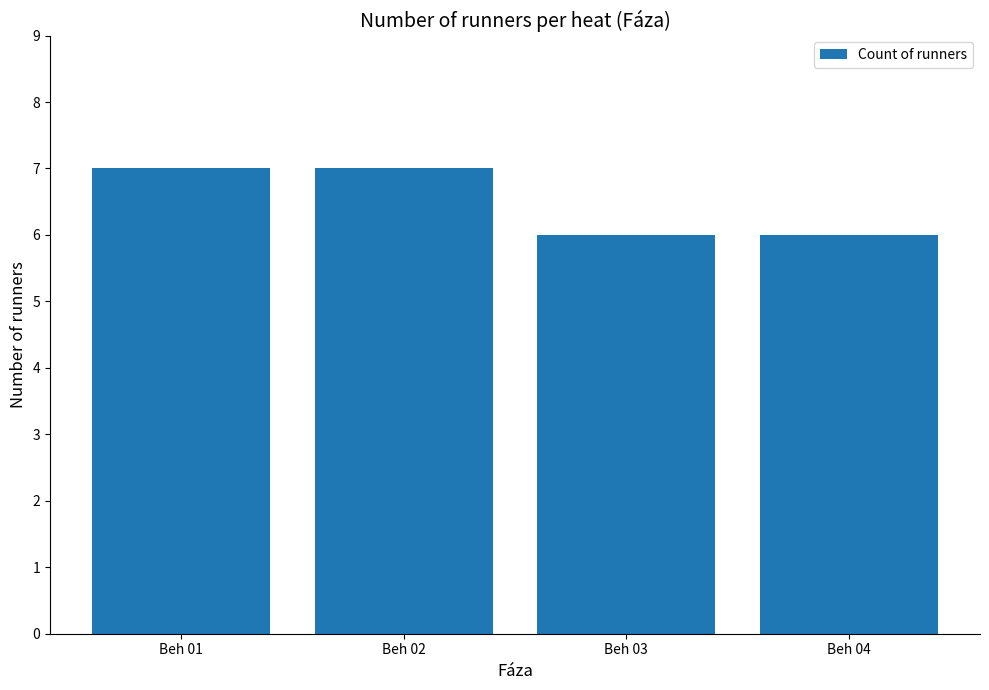

Count the number of data series in this chart.

1